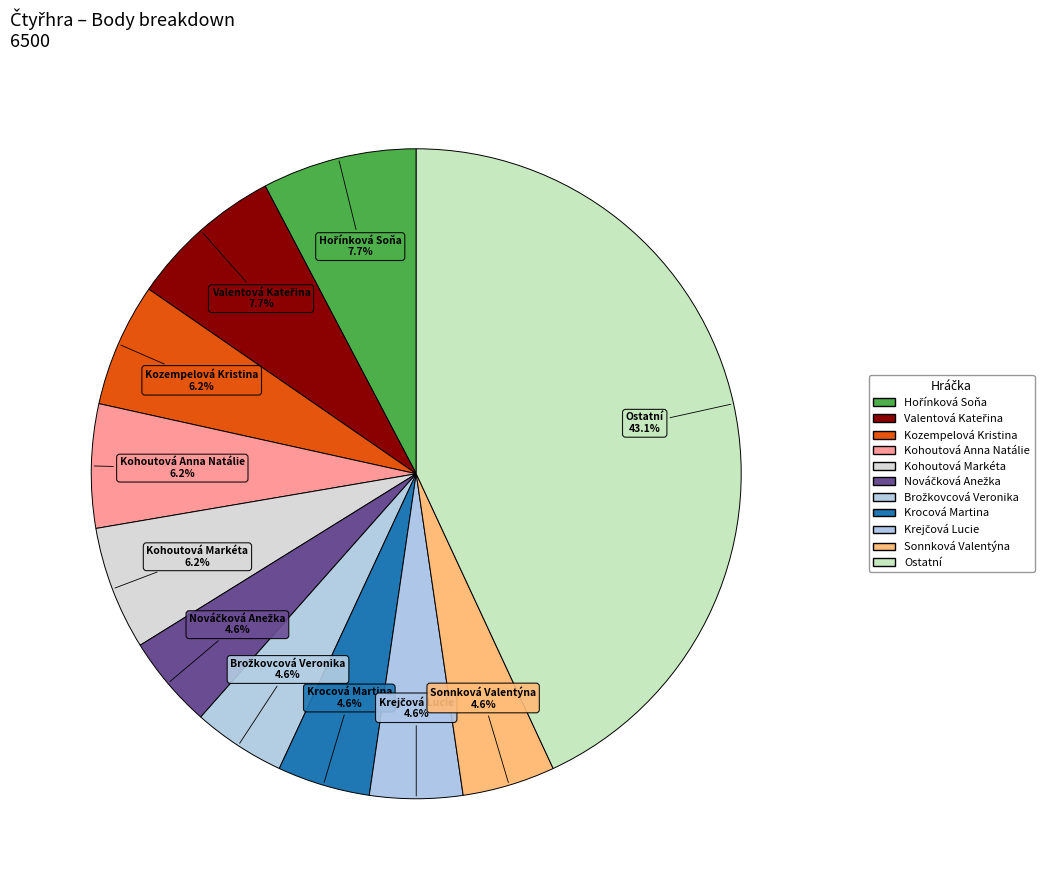

How many segments does this pie chart have?

11